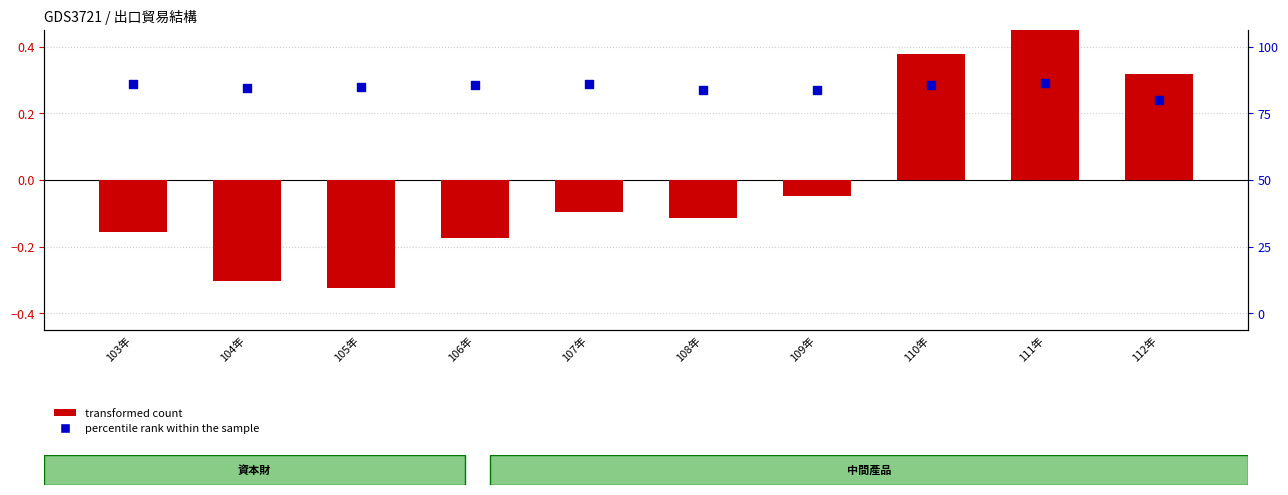

What are all the series names shown in the legend?

transformed count, percentile rank within the sample